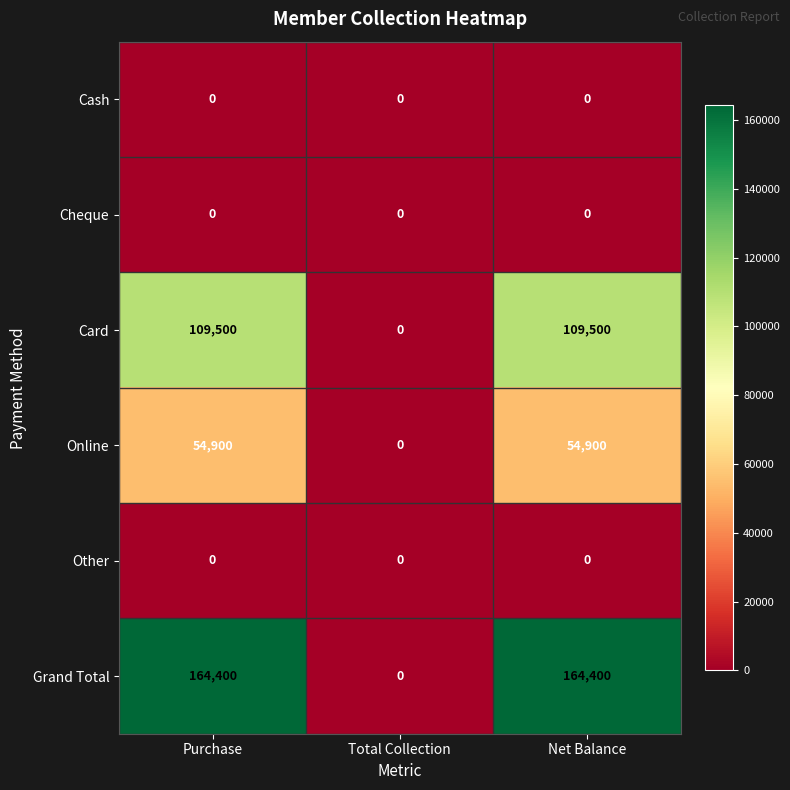

Which series has the largest total across all categories?

Grand Total